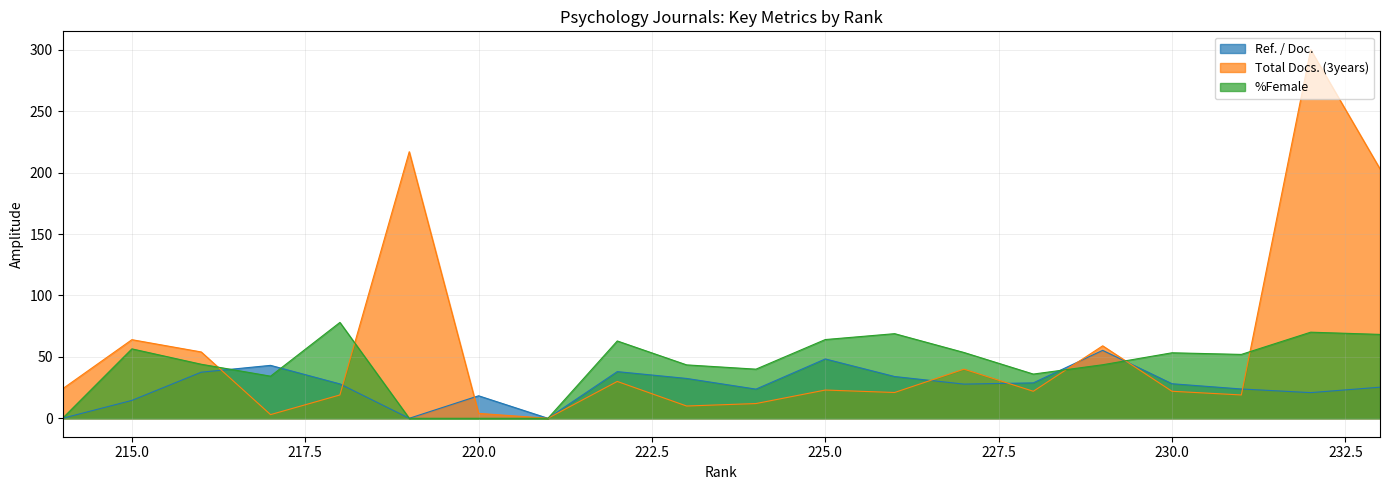

How many values in the Ref. / Doc. series exceed 28?

9